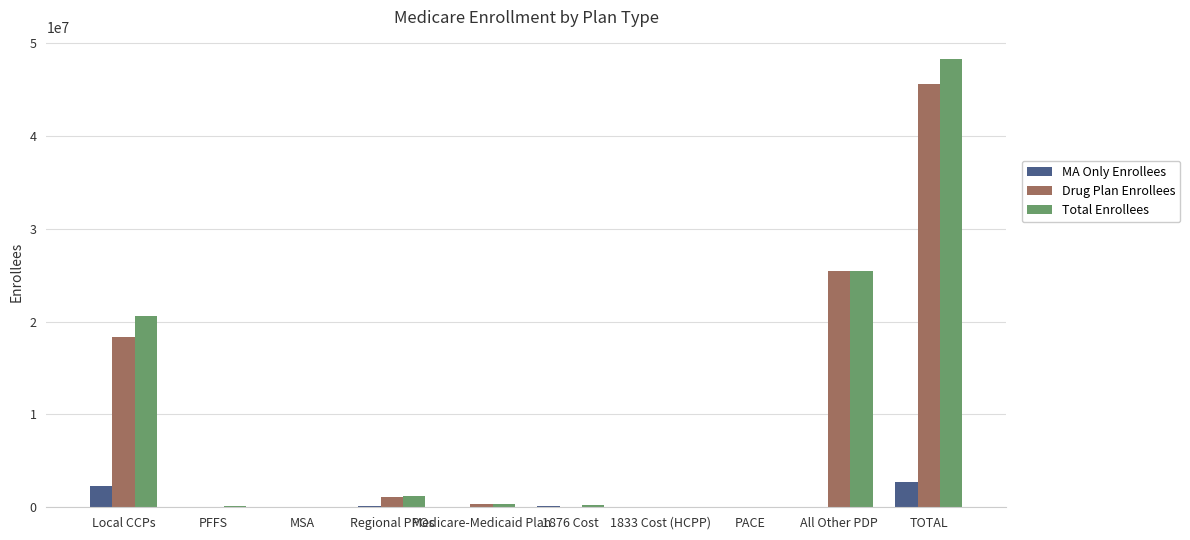

Which series changed the most between Regional PPOs and PACE?

Total Enrollees